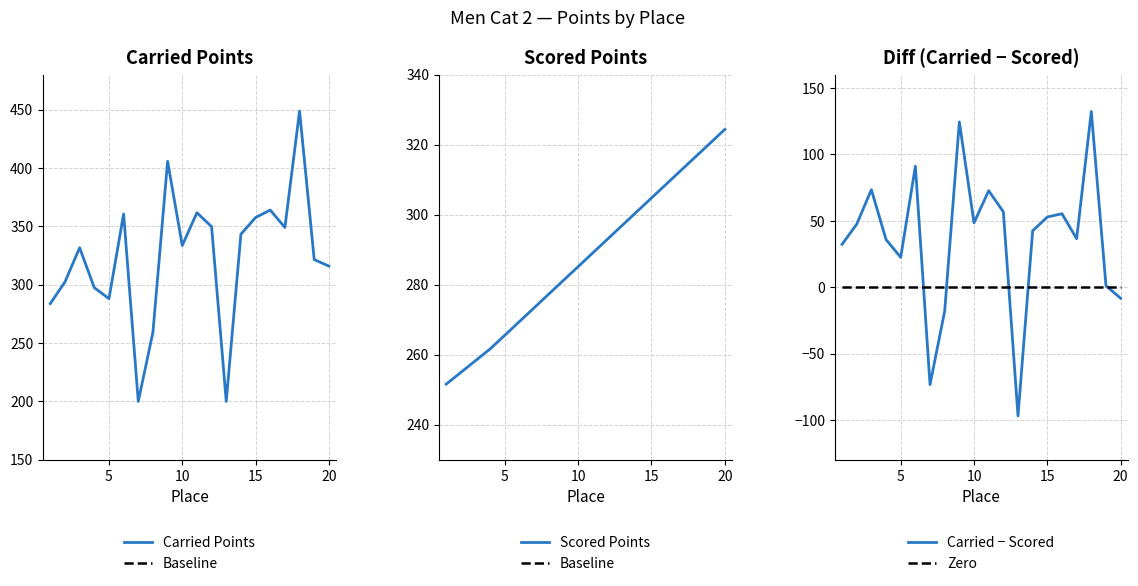

Which series has the largest range (max minus min)?

Carried Points